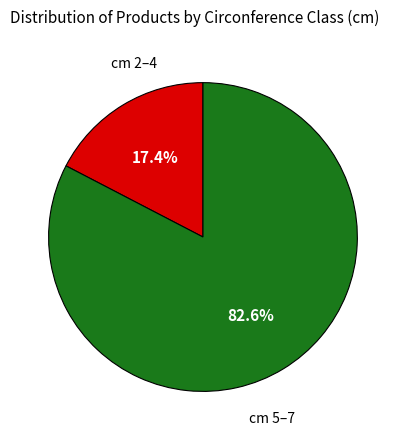

What is the total percentage of cm 2–4 and cm 5–7?

100.0%